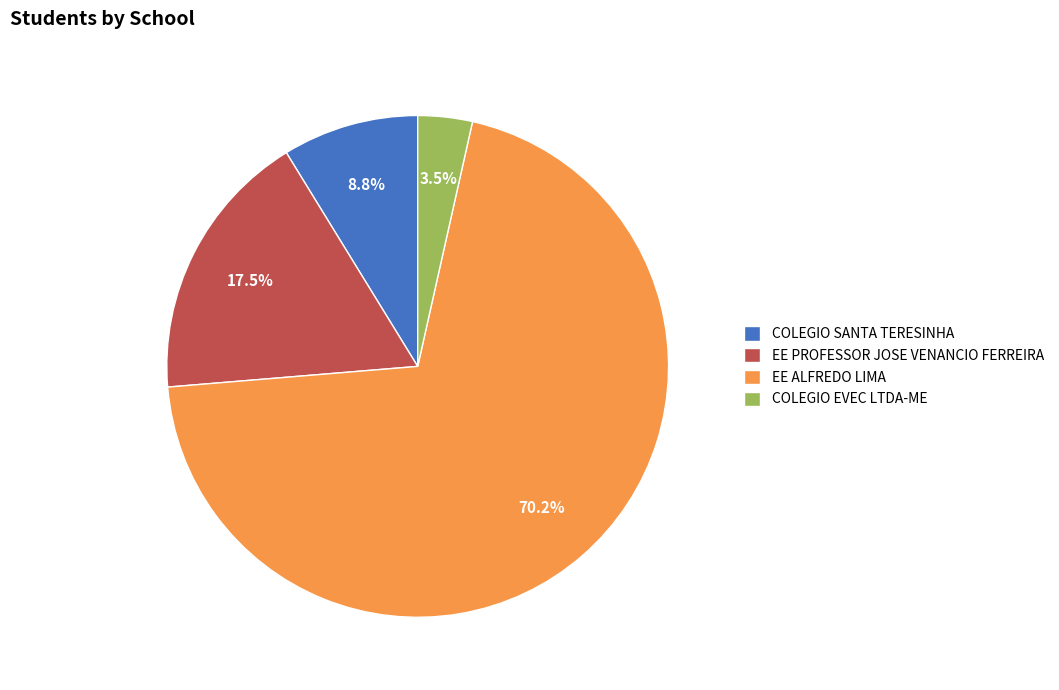

Count the number of slices in the pie.

4